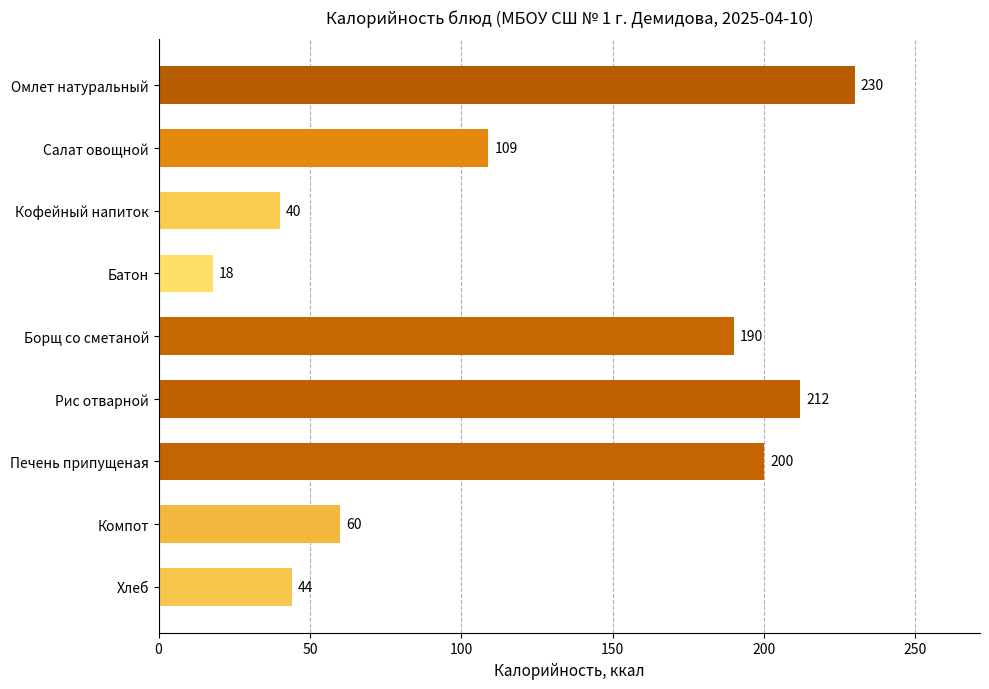

True or false: the data shows 339 at Борщ со сметаной.

False